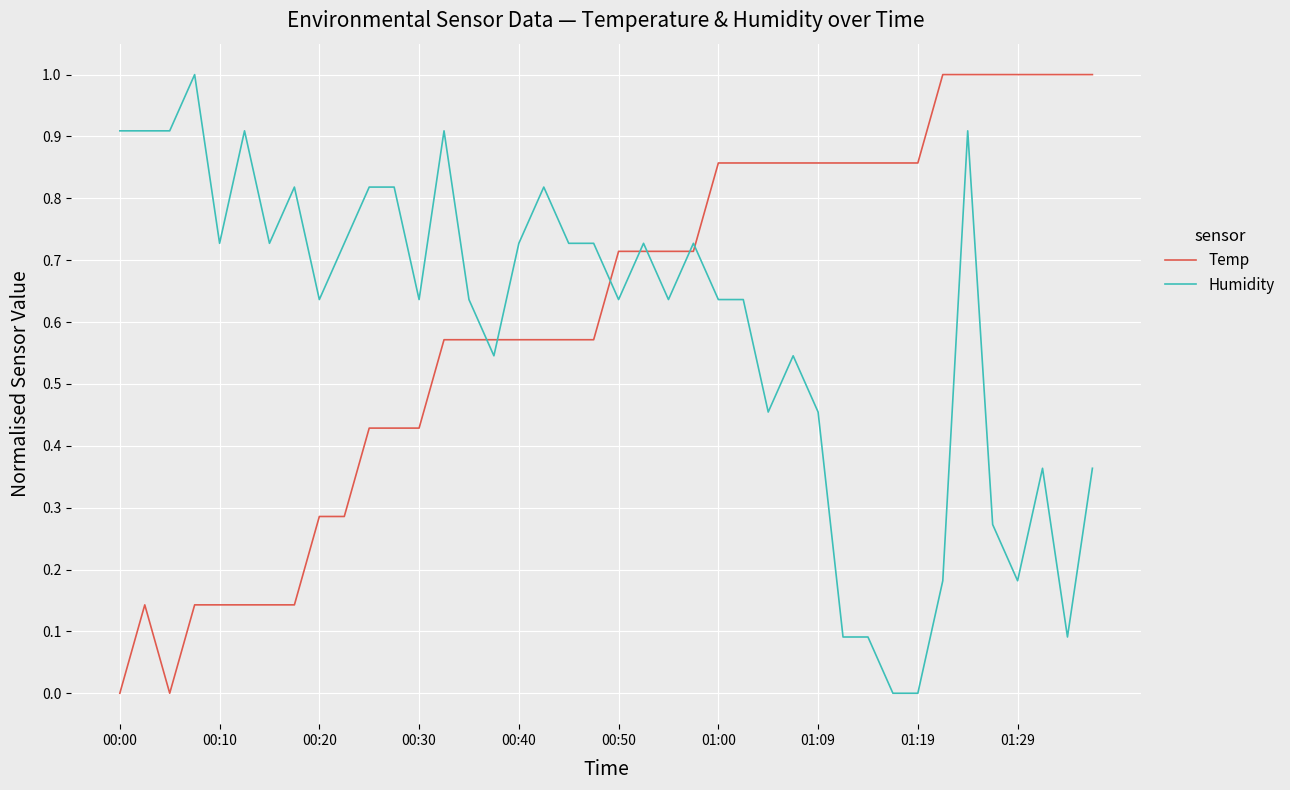

What is the difference between the maximum and minimum values in the Temp series?

1.0